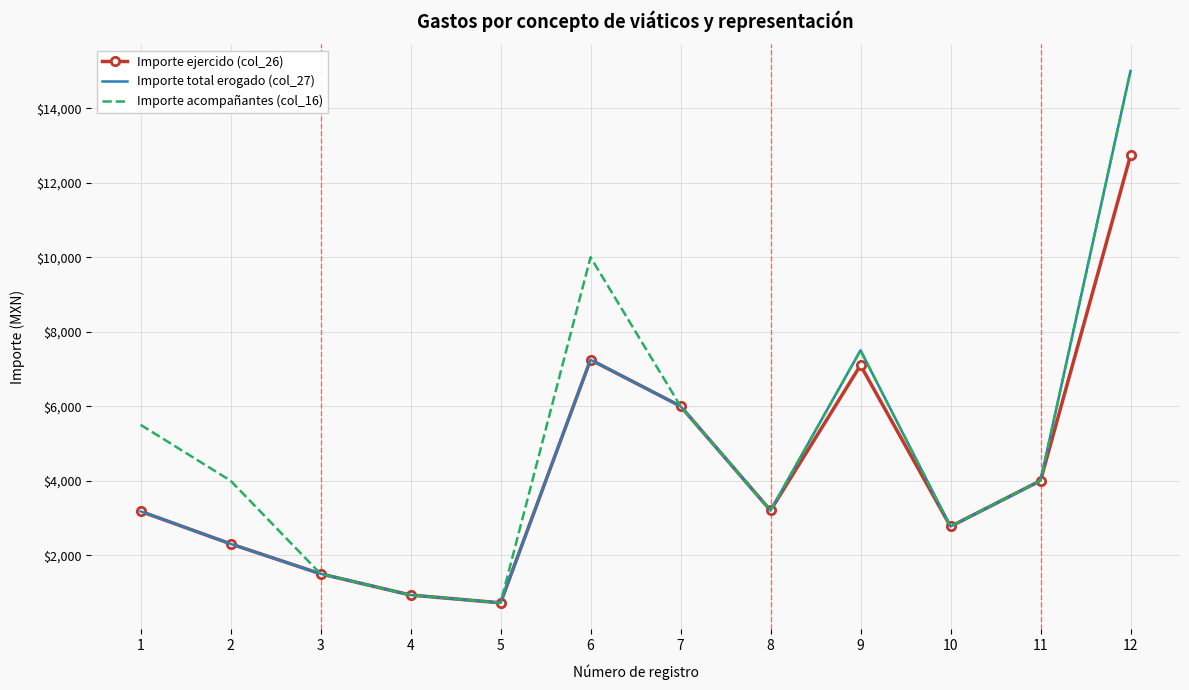

What is the difference between the highest and lowest values at 9?

400.0